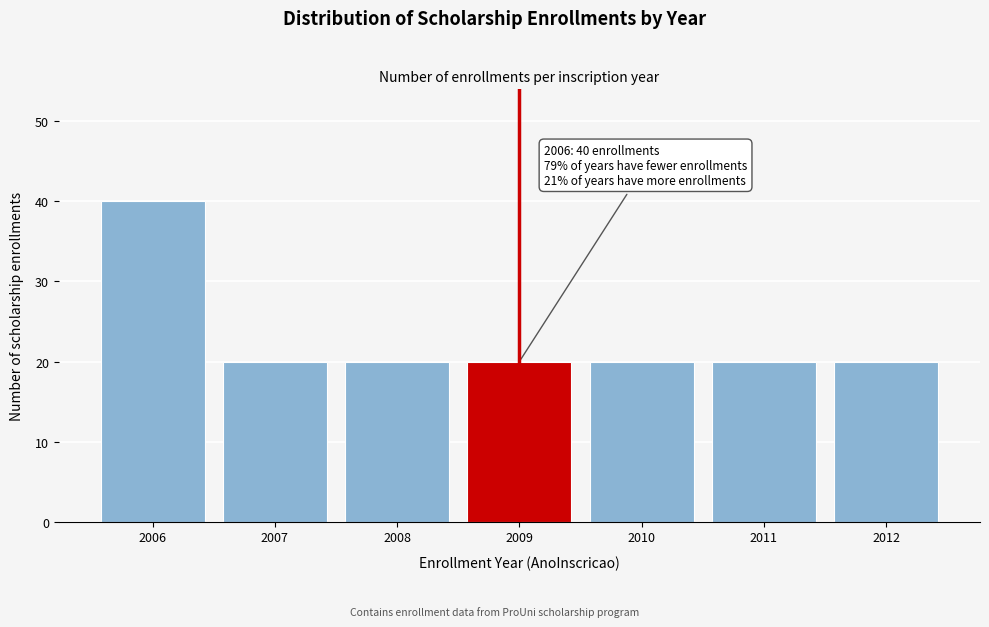

Reading left to right, list all the values displayed in this chart.

40	20	20	20	20	20	20